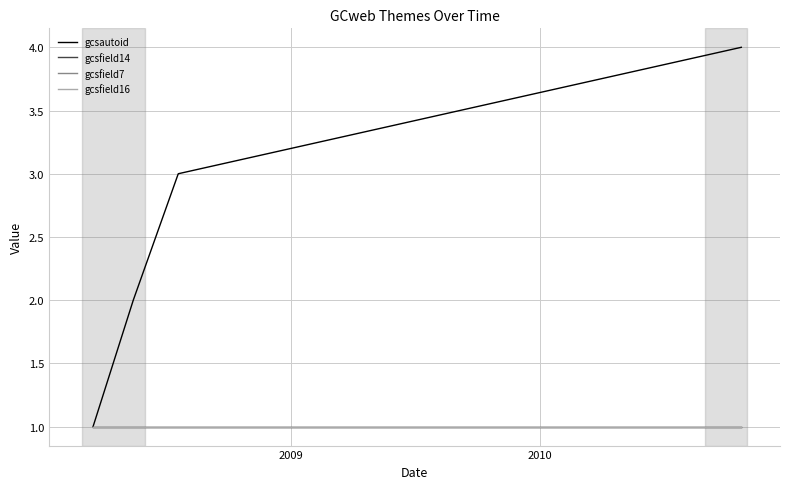

How many lines are shown in the chart?

4